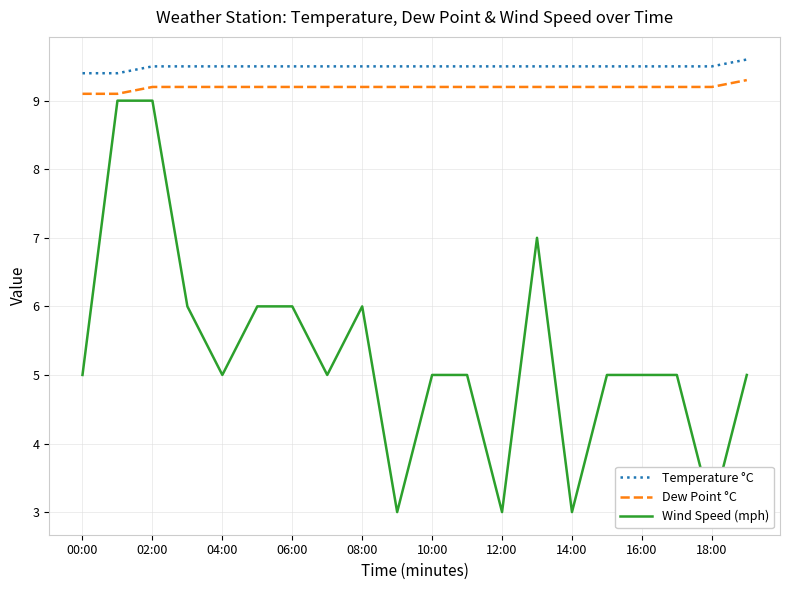

In Wind Speed (mph), how many points are lower than both neighbors (excluding endpoints)?

6